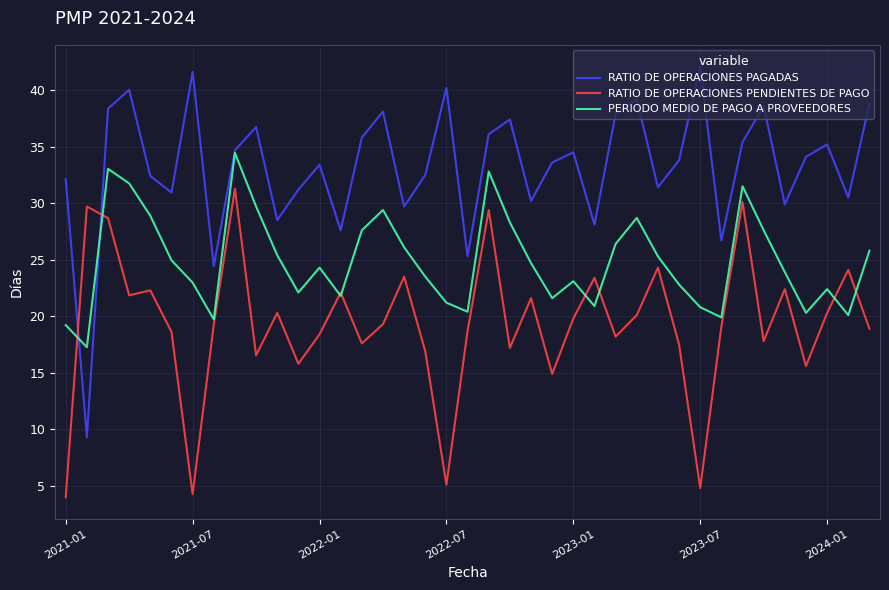

Which series has the largest range (max minus min)?

RATIO DE OPERACIONES PAGADAS